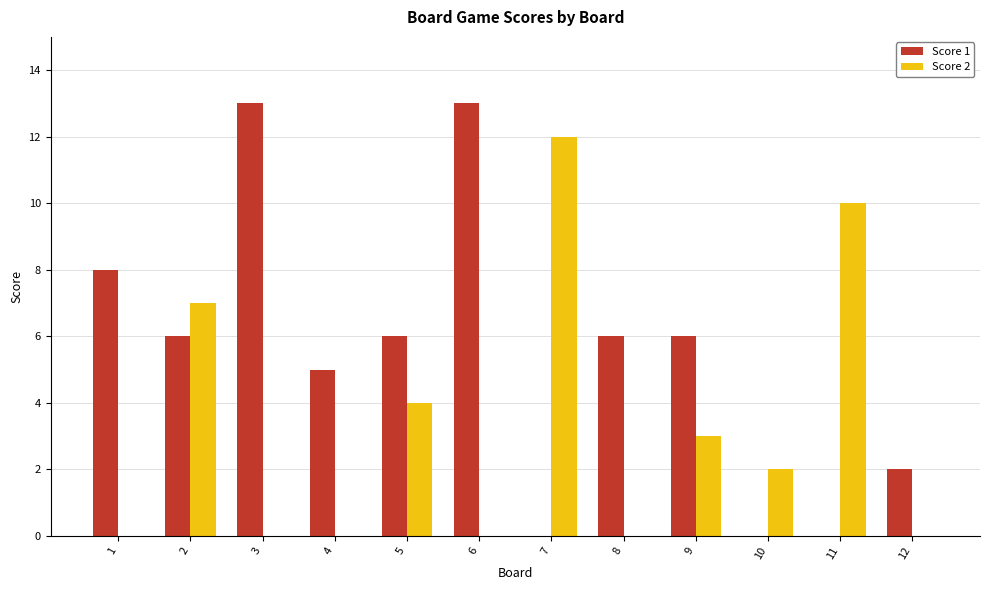

What is the sum of all Score 1 values?

65